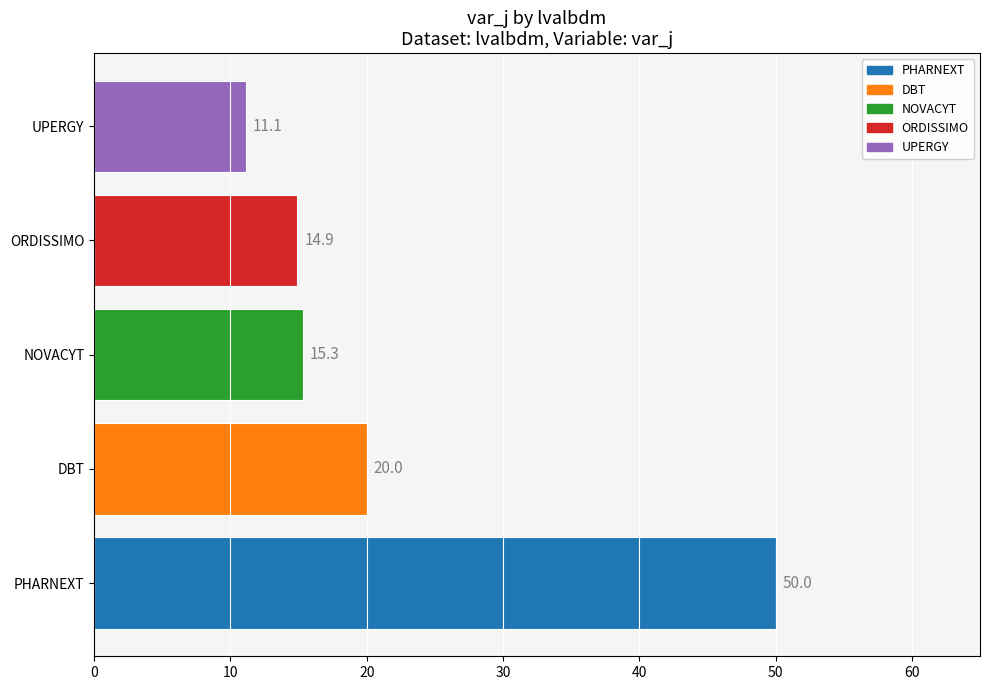

Reading bottom to top, extract all data points from this chart.

PHARNEXT=50.0	DBT=20.0	NOVACYT=15.3	ORDISSIMO=14.9	UPERGY=11.1